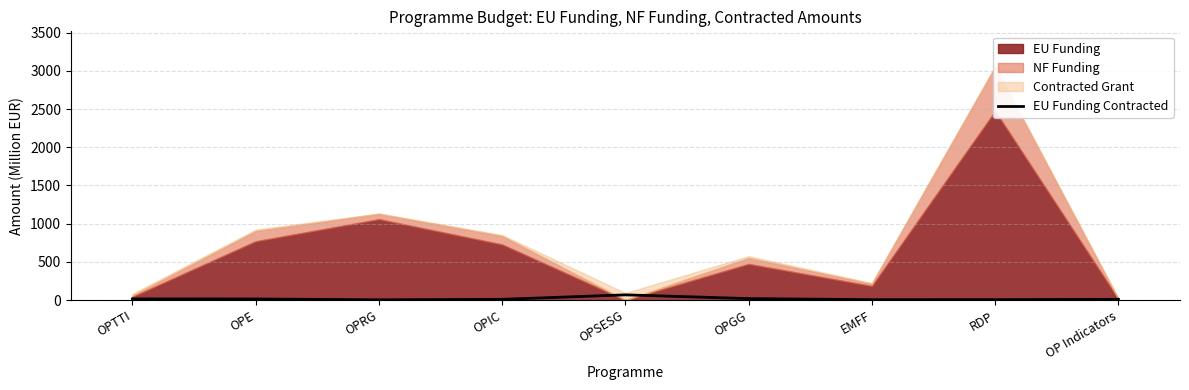

What is the smallest value displayed?

3.3